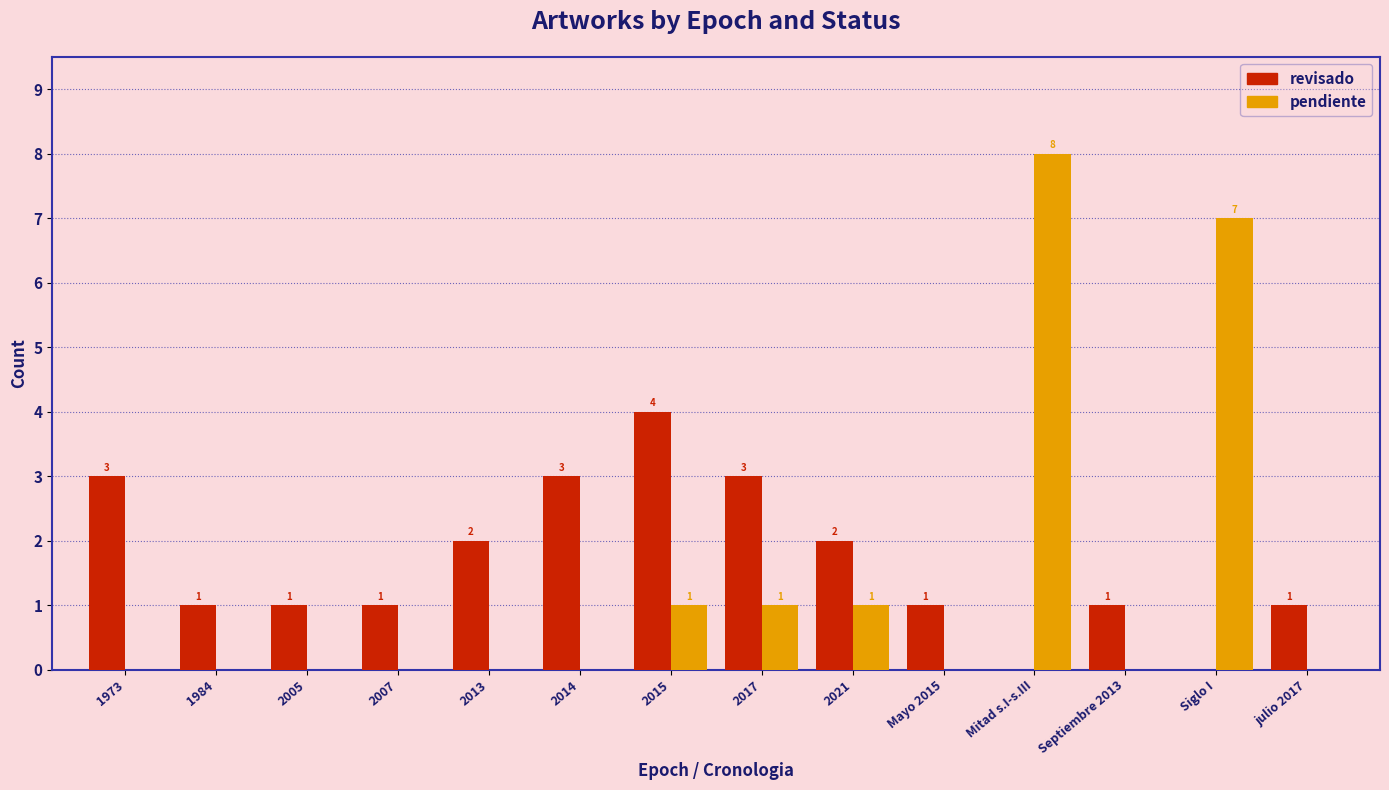

Is the value of pendiente at Mitad s.I-s.III greater than the value of revisado at julio 2017?

Yes